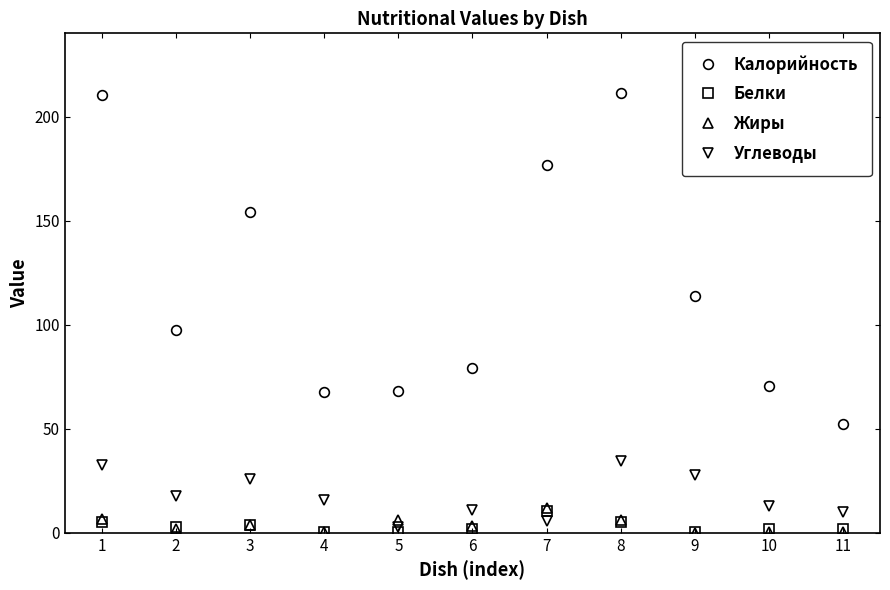

At which category does Углеводы reach its first local peak?

3